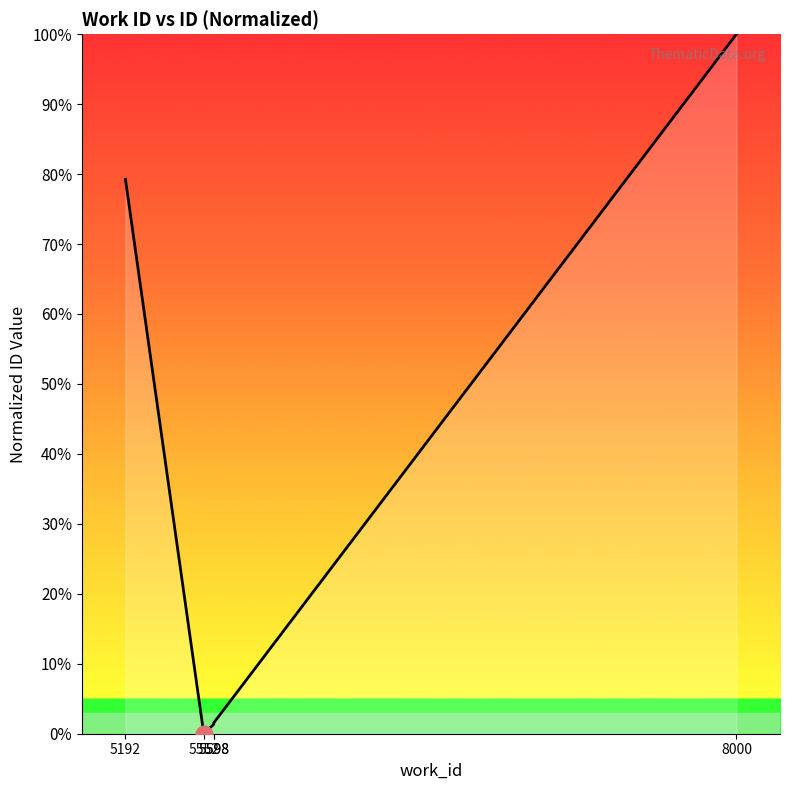

Rank the categories by value from highest to lowest.

8000, 5192, 5598, 5598, 5552